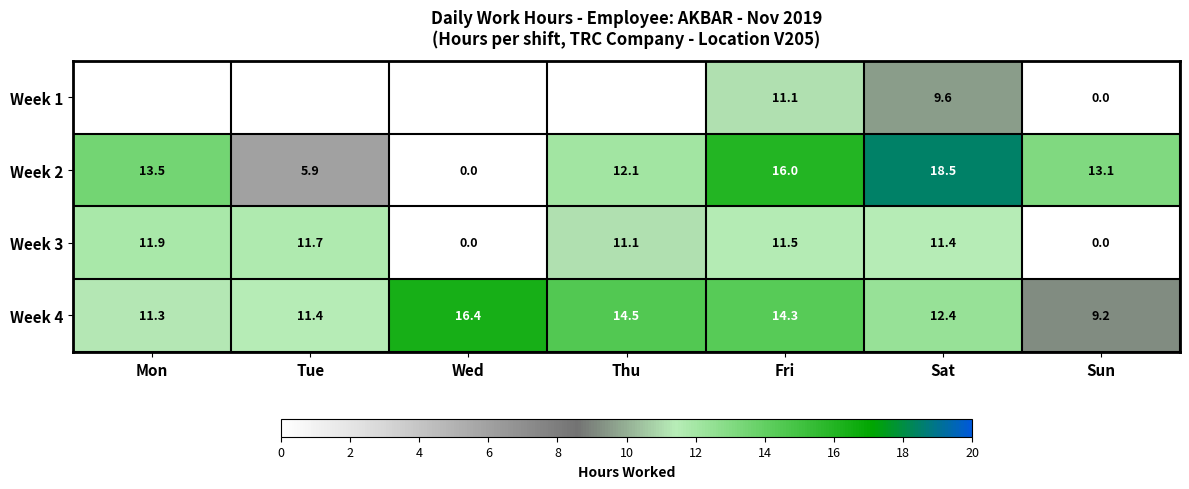

Is it true that Week 3 equals -6.7 at Sun?

False